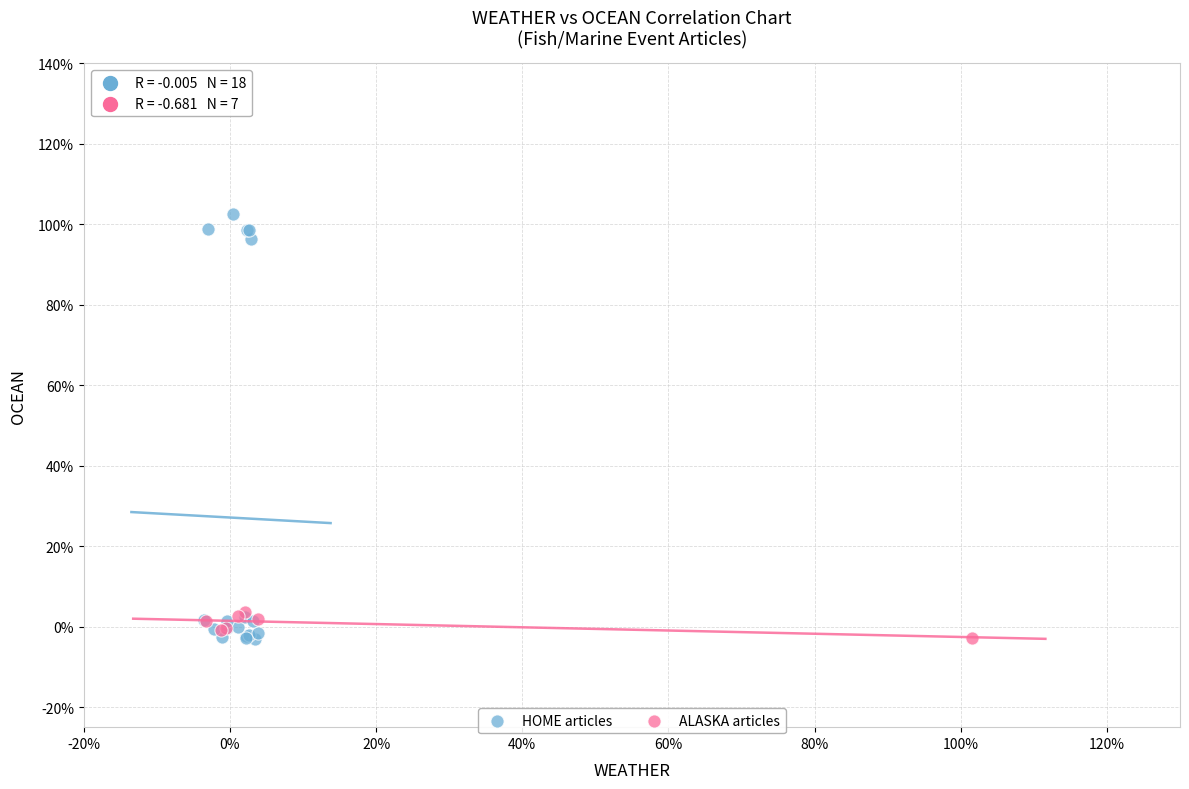

Which series contains the highest Y value?

HOME articles